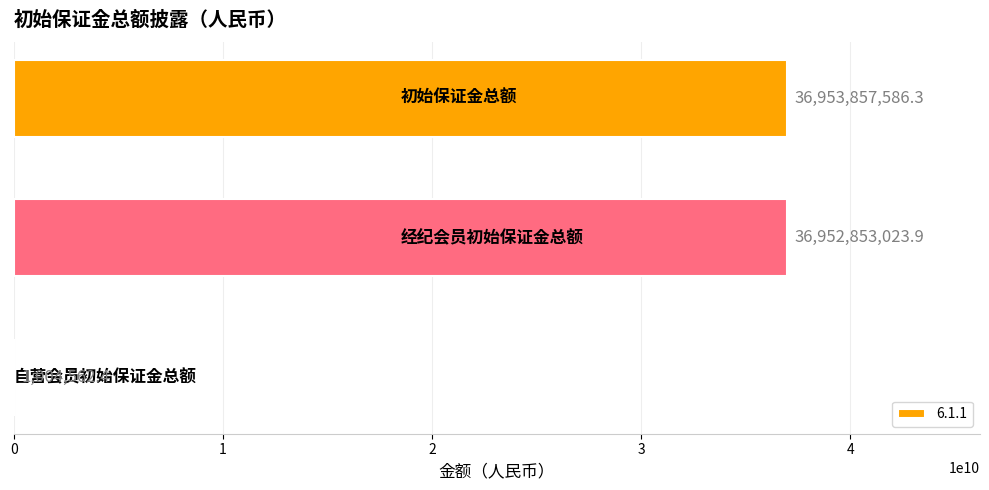

What is the greatest value displayed?

36953857586.3